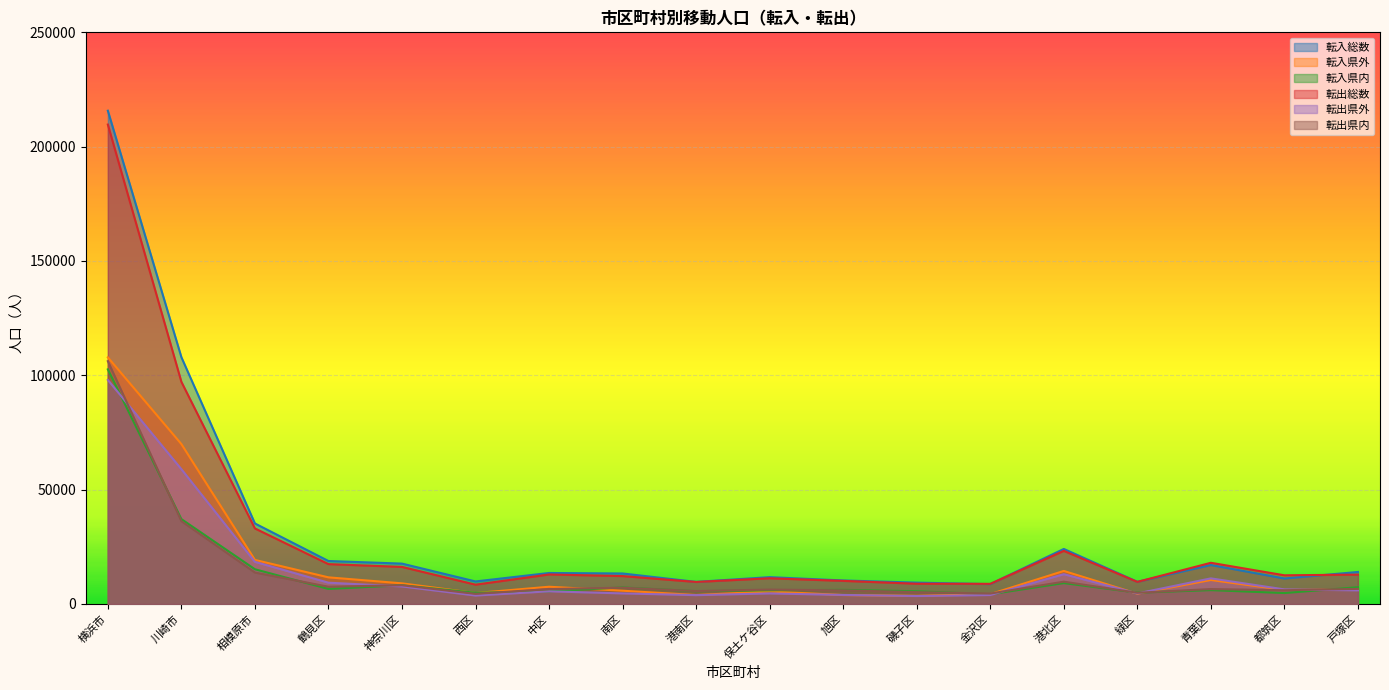

The value of 転出県外 at 保土ケ谷区 is 4598. True or false?

True